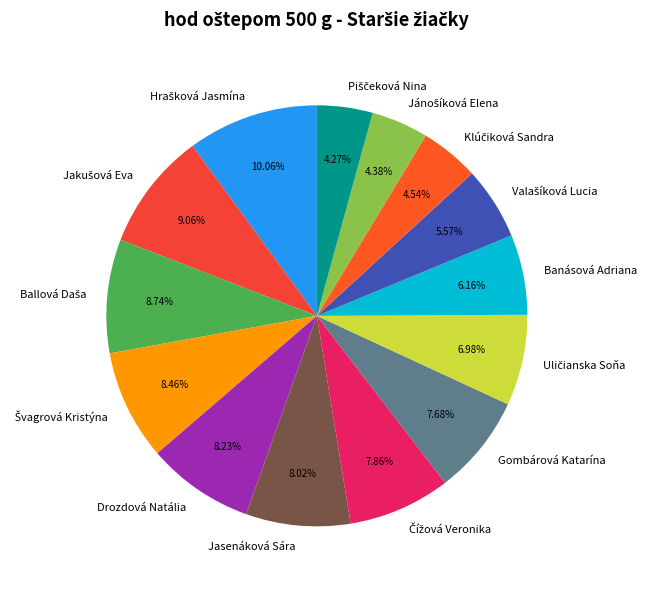

Is it true that Banásová Adriana is 1% of the pie?

False